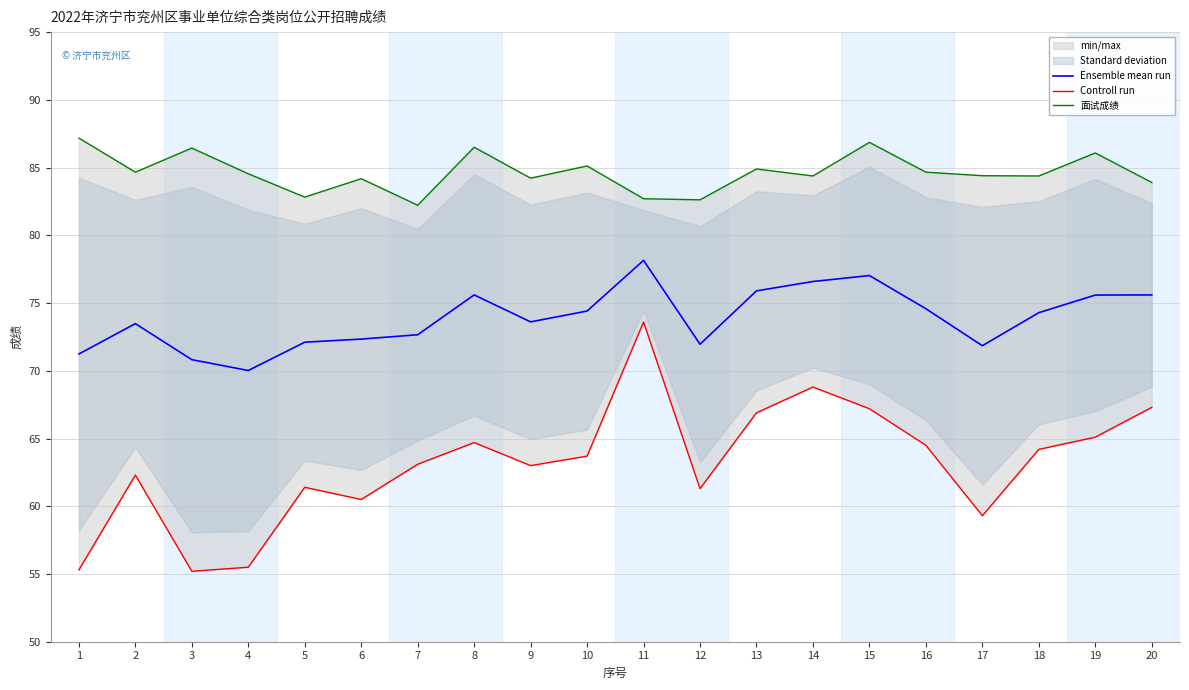

At 3, list the series in order from largest to smallest.

面试成绩, Ensemble mean run, Controll run